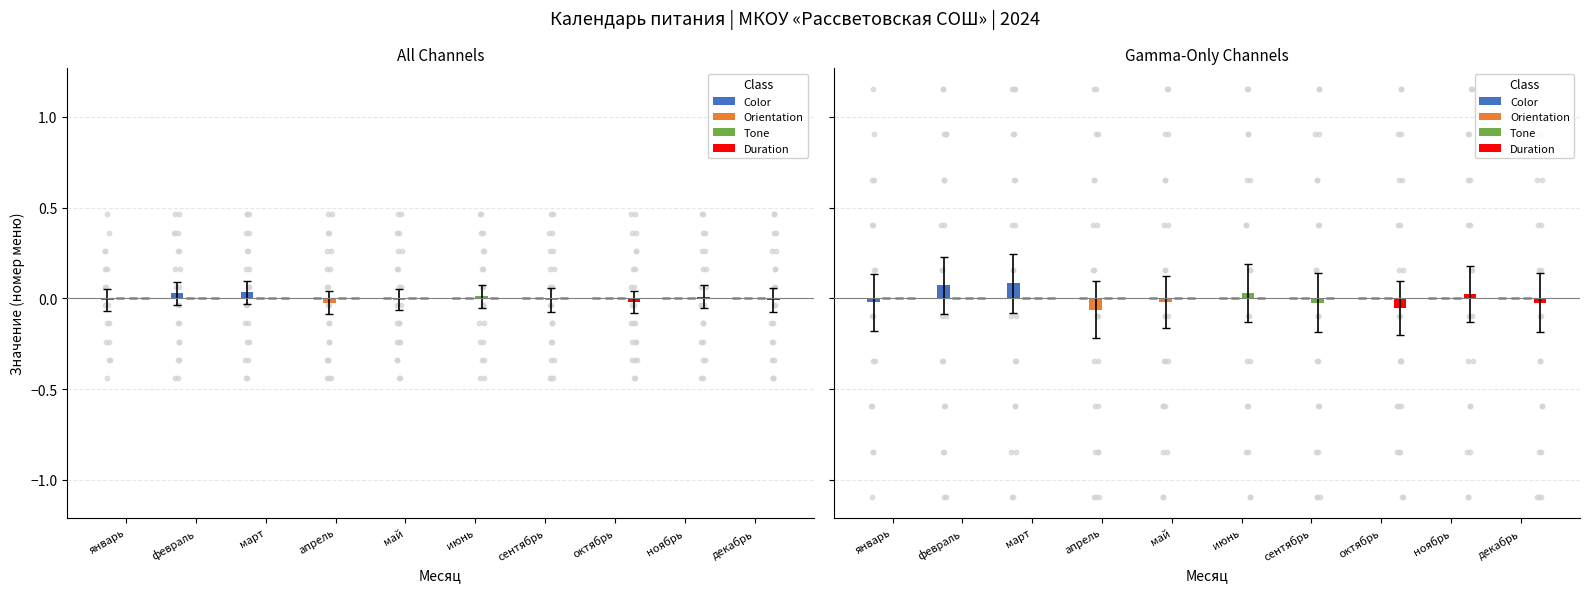

At which category is the sum across all series the highest?

март